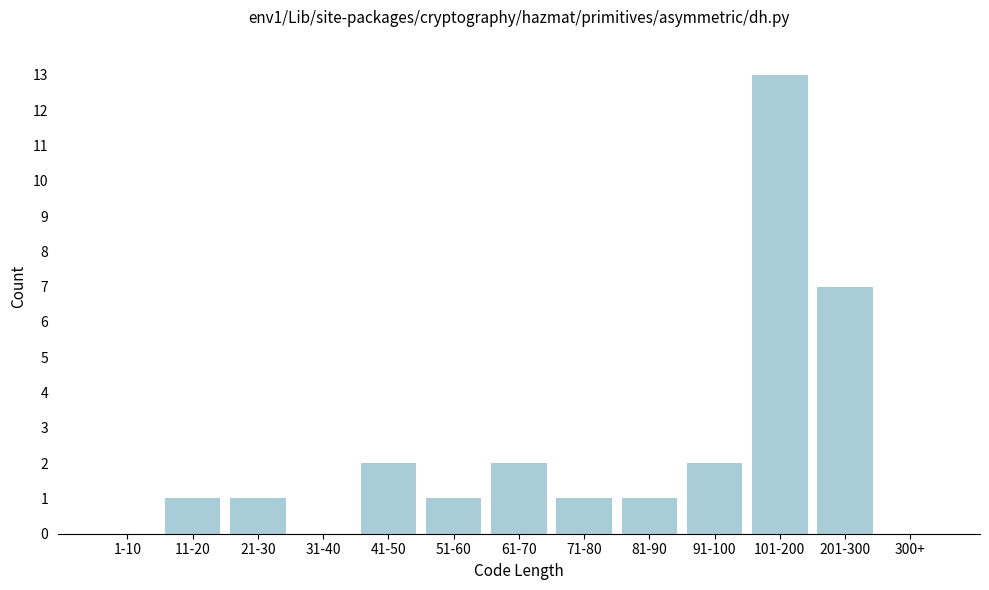

Reading left to right, list all the values displayed in this chart.

1-10=0	11-20=1	21-30=1	31-40=0	41-50=2	51-60=1	61-70=2	71-80=1	81-90=1	91-100=2	101-200=13	201-300=7	300+=0